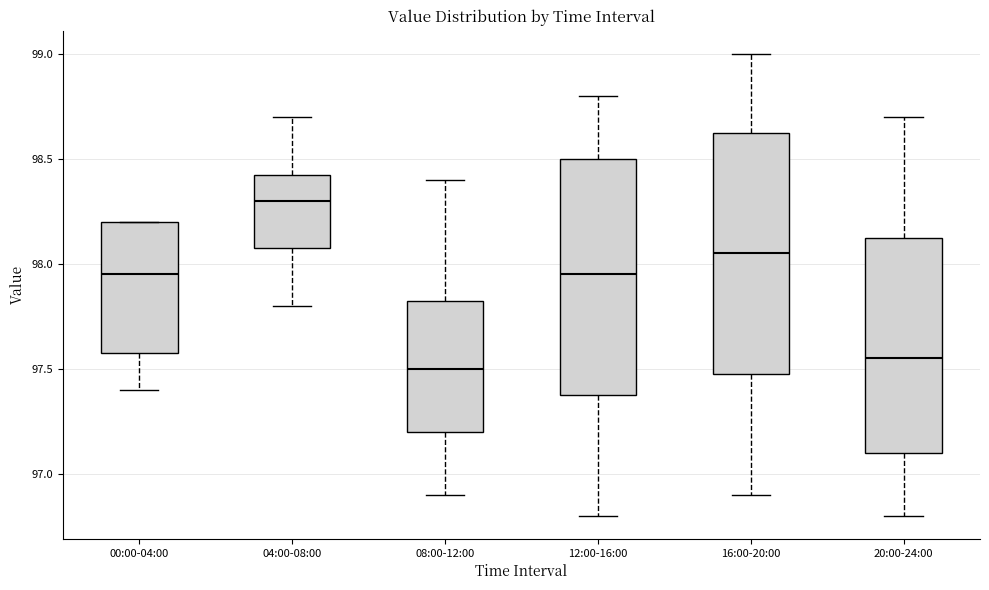

Which box has the highest median line?

04:00-08:00